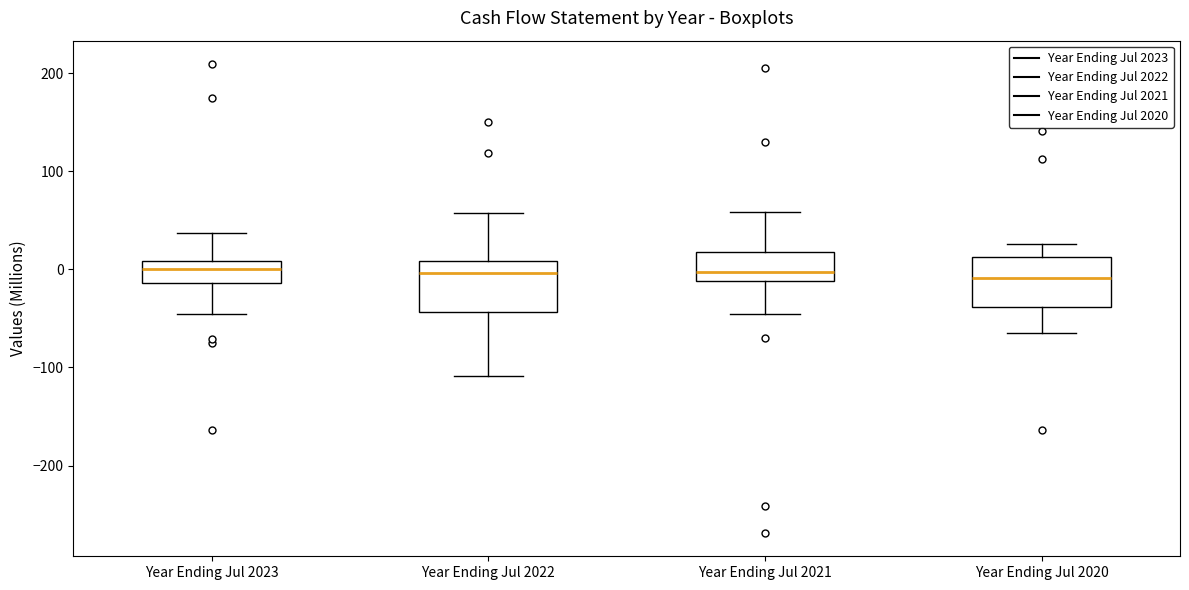

Where does the upper whisker of the box for Year Ending Jul 2022 end on the y-axis? The values are not printed on the chart, so give them approximately, as read against the axis.

60